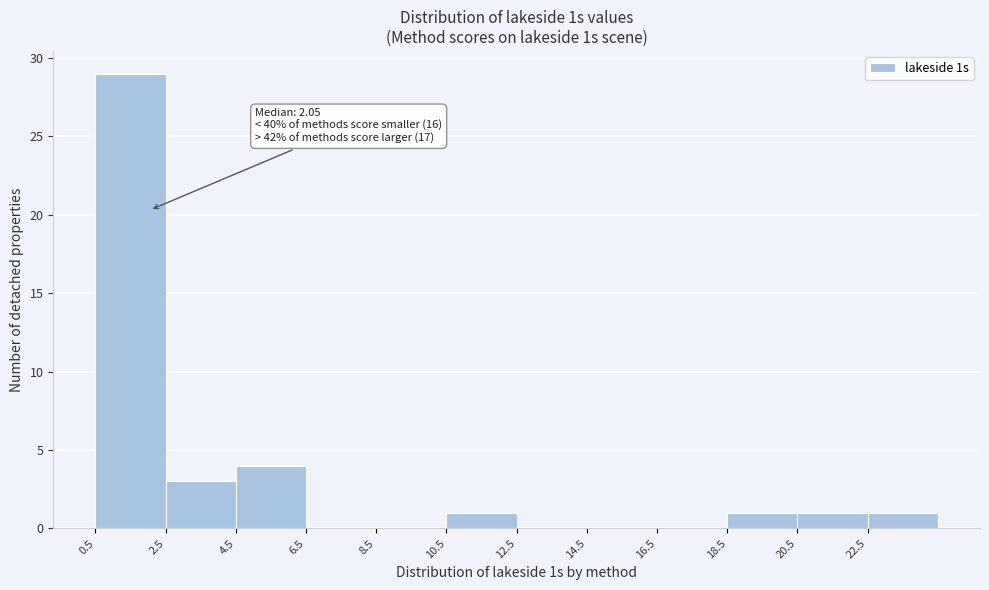

Which range on the x-axis has the tallest bar?

0.5 to 2.5